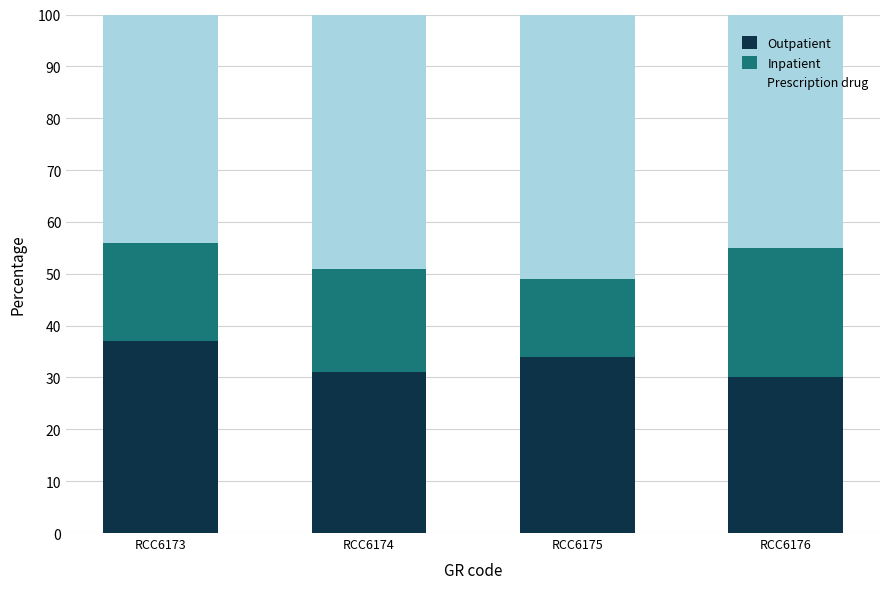

Reading right to left, what are the values for Outpatient?

30	34	31	37